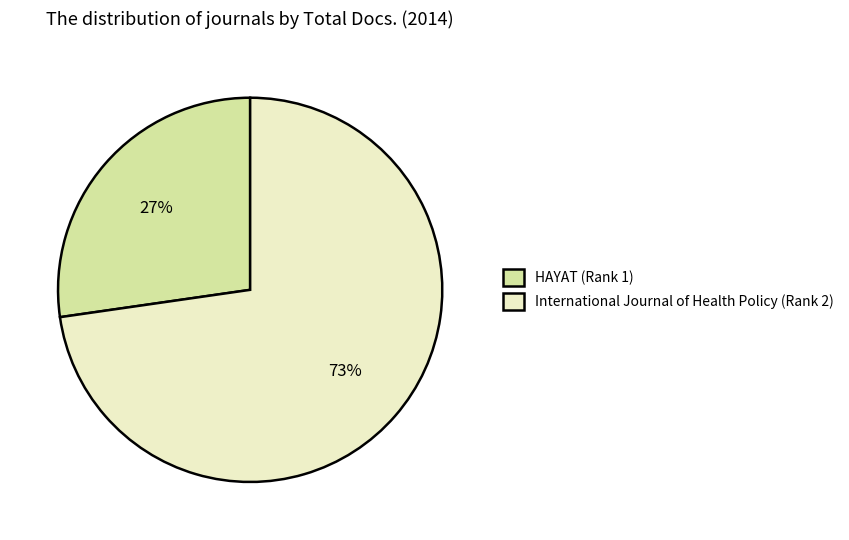

Count the number of slices in the pie.

2